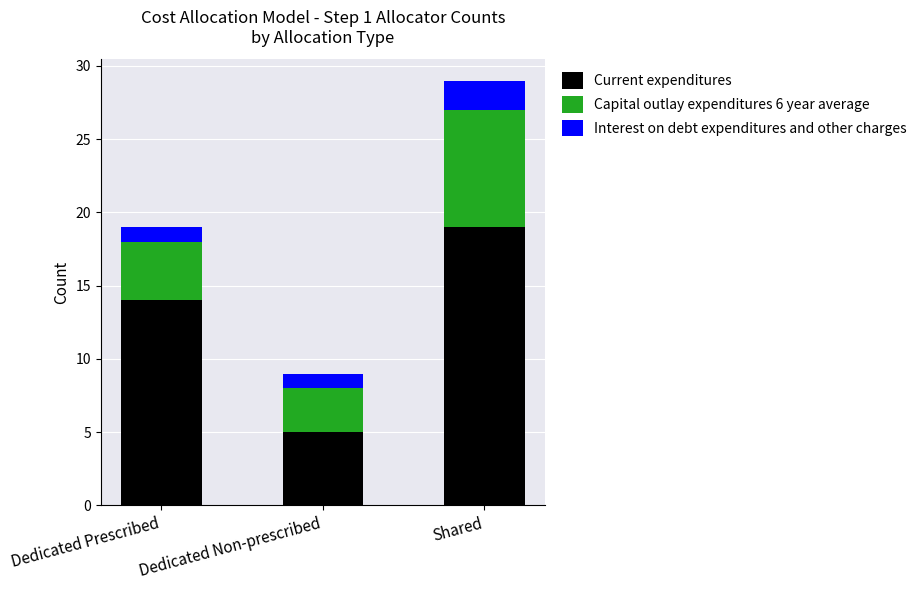

How many Current expenditures values are between 5 and 19?

3